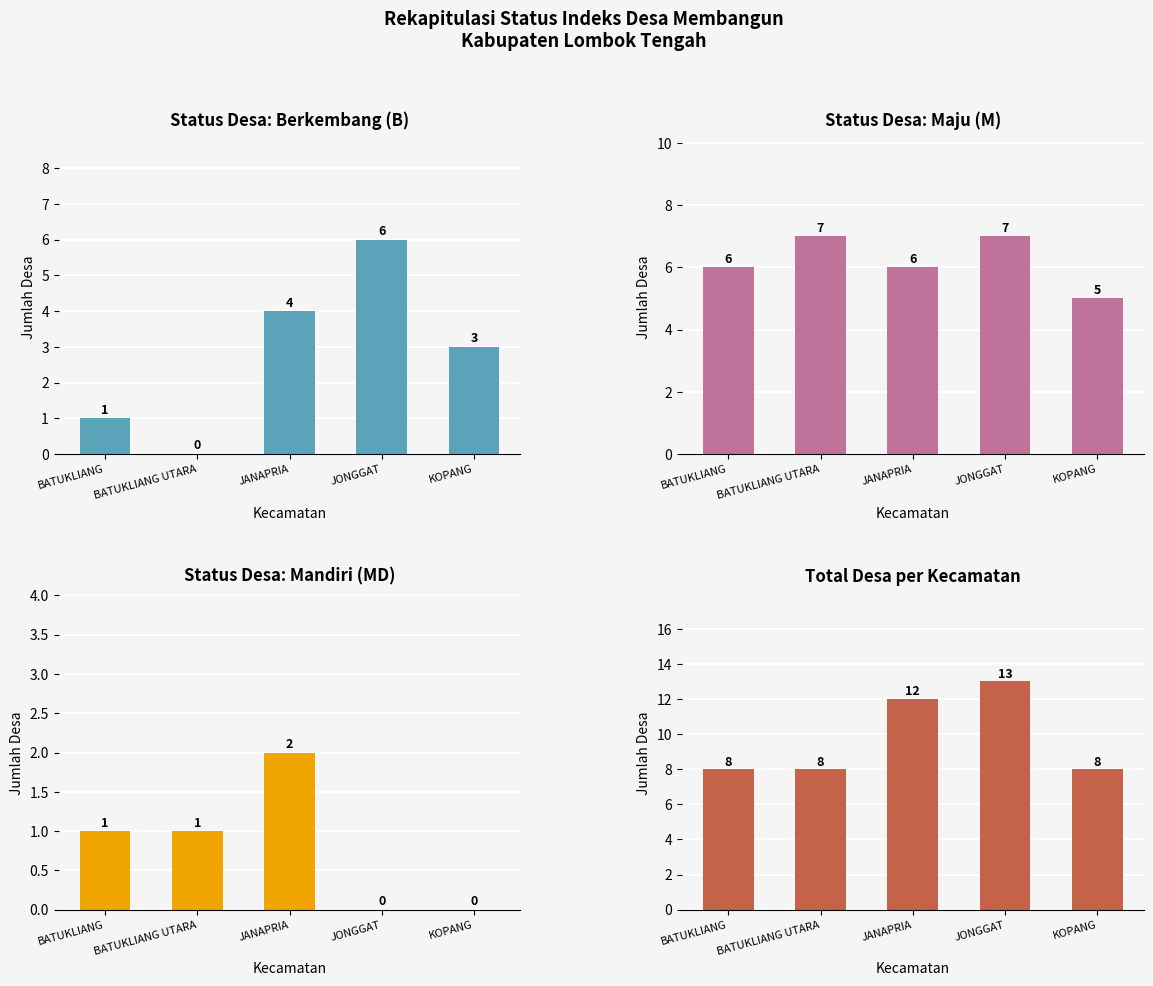

Is the value of Mandiri (MD) at BATUKLIANG greater than the value of Total Desa at JONGGAT?

No